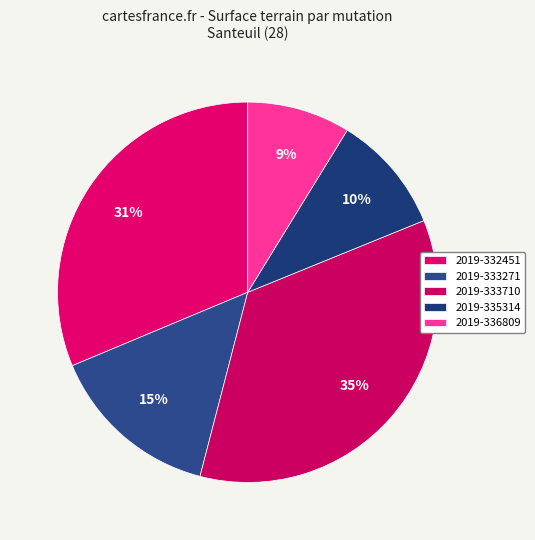

To the nearest percent, what is the difference between the 2019-333271 and 2019-333710 slice percentages?

21%